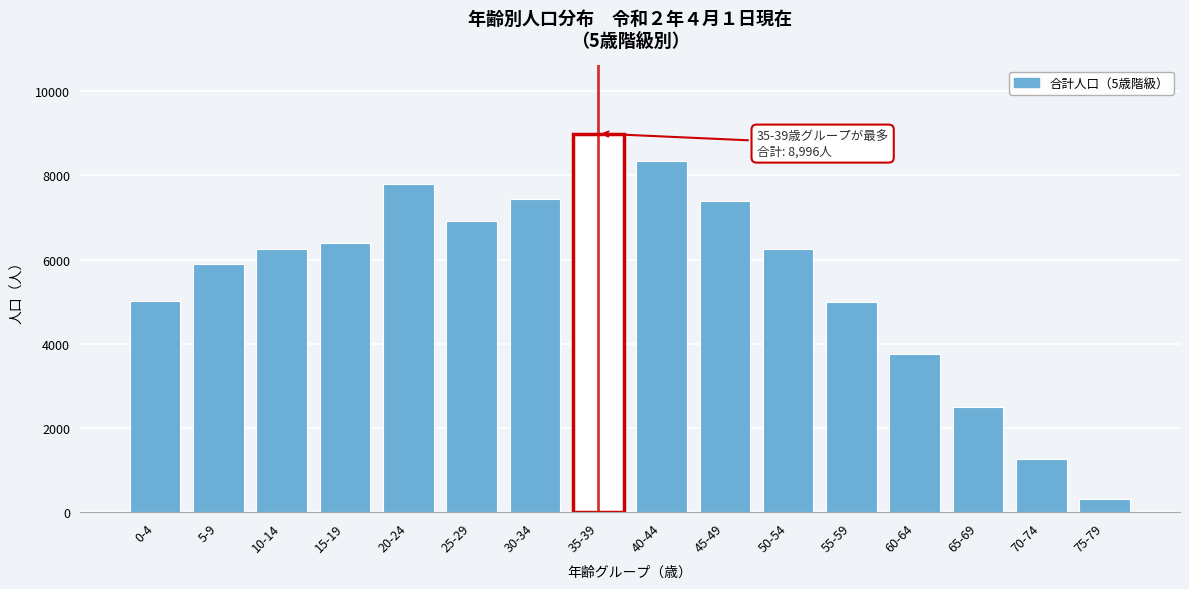

What is the sum of all values?

89497